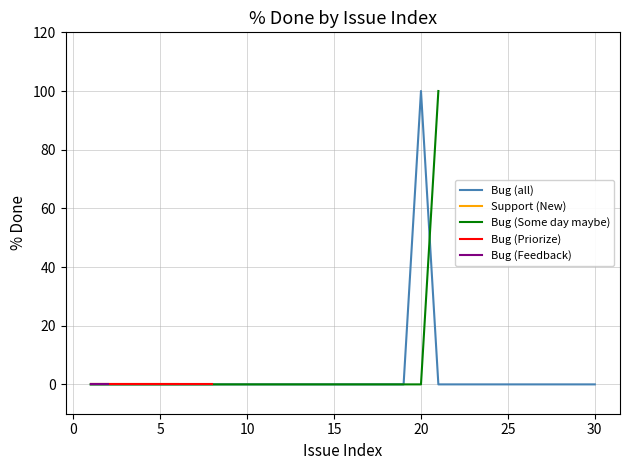

The Bug (all) series shows -38 at 5. True or false?

False